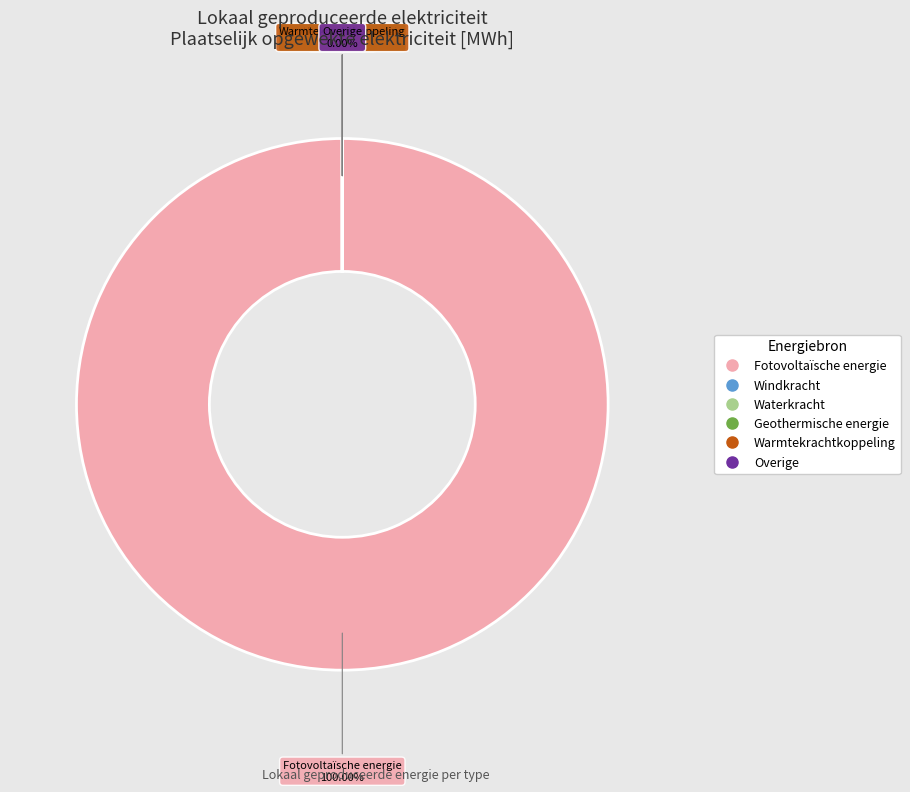

Which category has the biggest portion of the pie?

Fotovoltaïsche energie